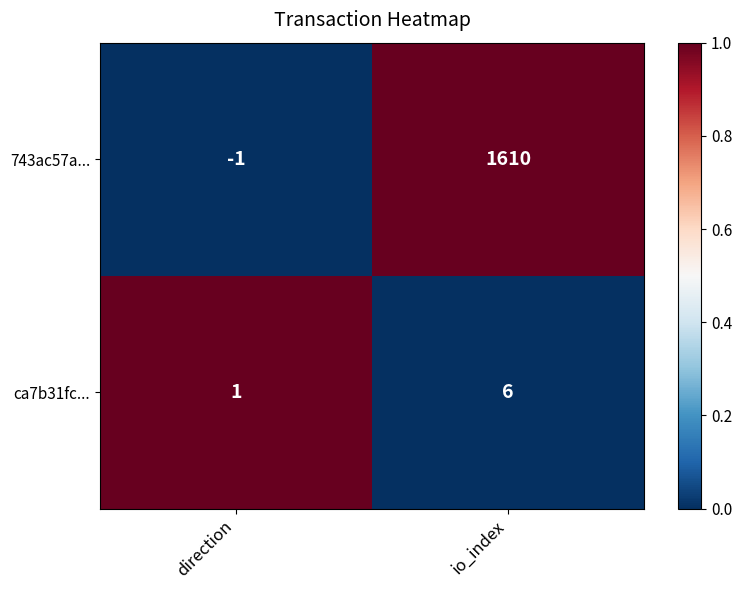

Which series has the largest total across all categories?

743ac57a...